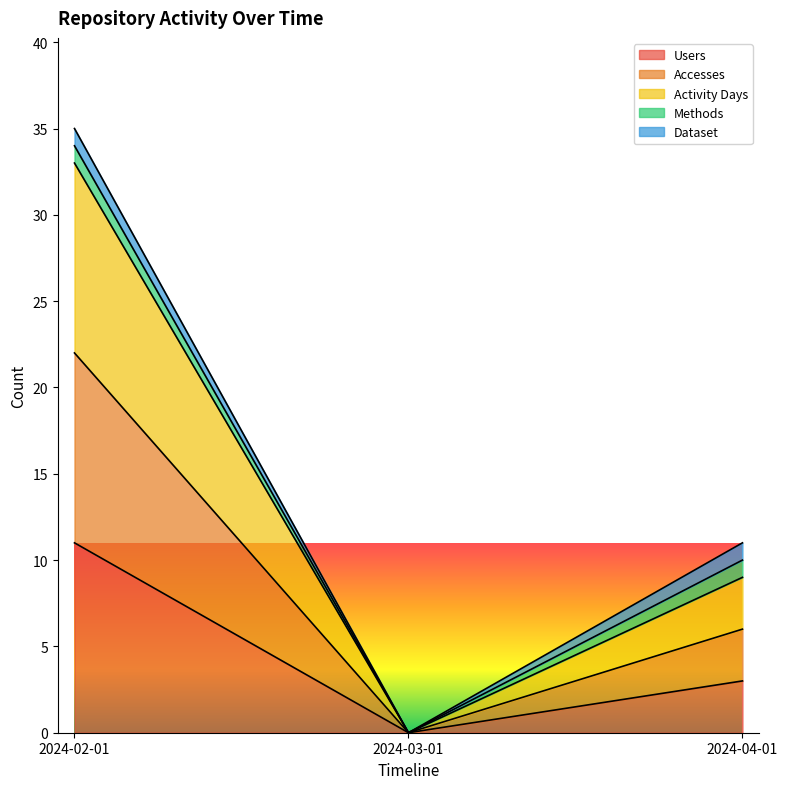

How many data points in Users are above 3?

1